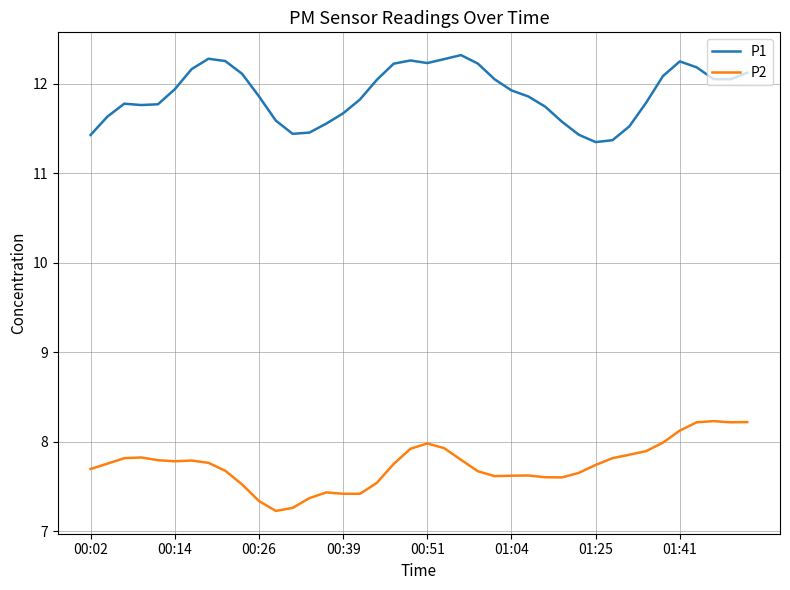

What is the smallest value displayed?

7.2